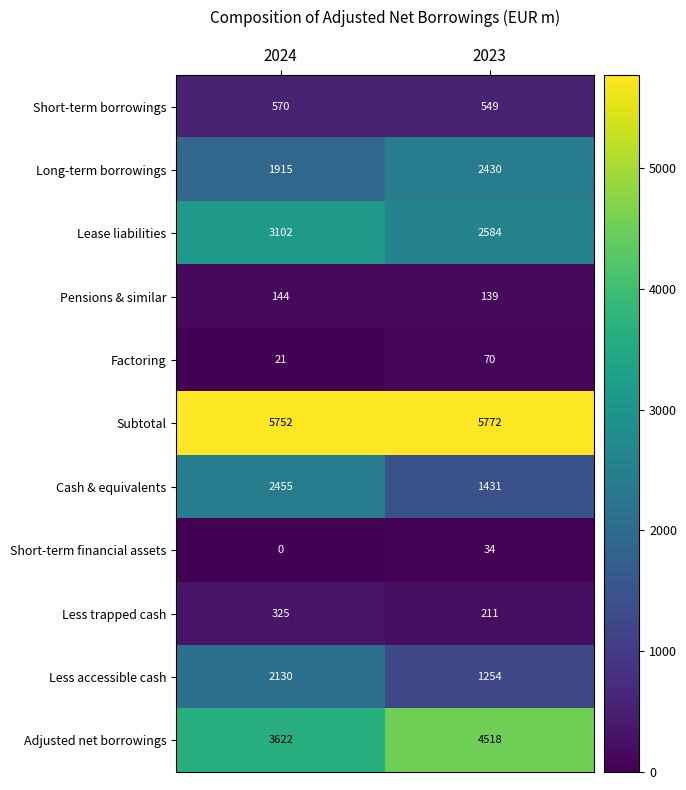

Between 2024 and 2023, which series saw the biggest shift?

Cash & equivalents